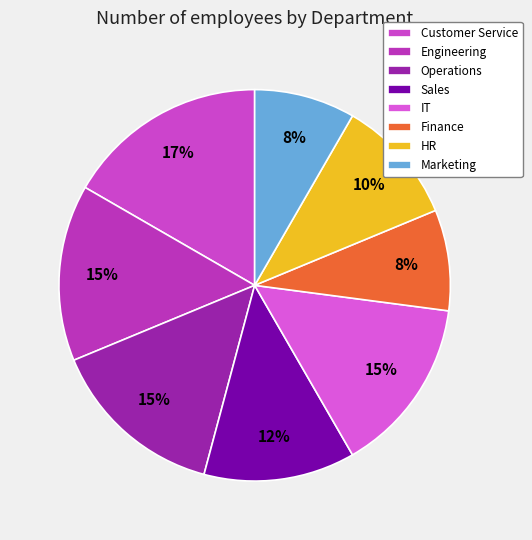

Count the number of slices in the pie.

8